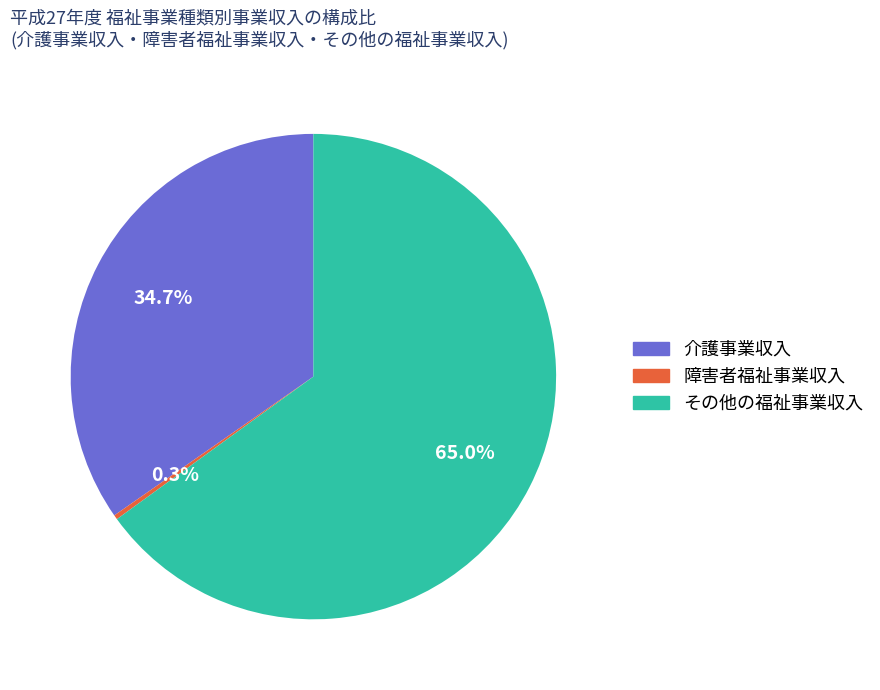

Is there any slice that represents more than half of the pie?

Yes